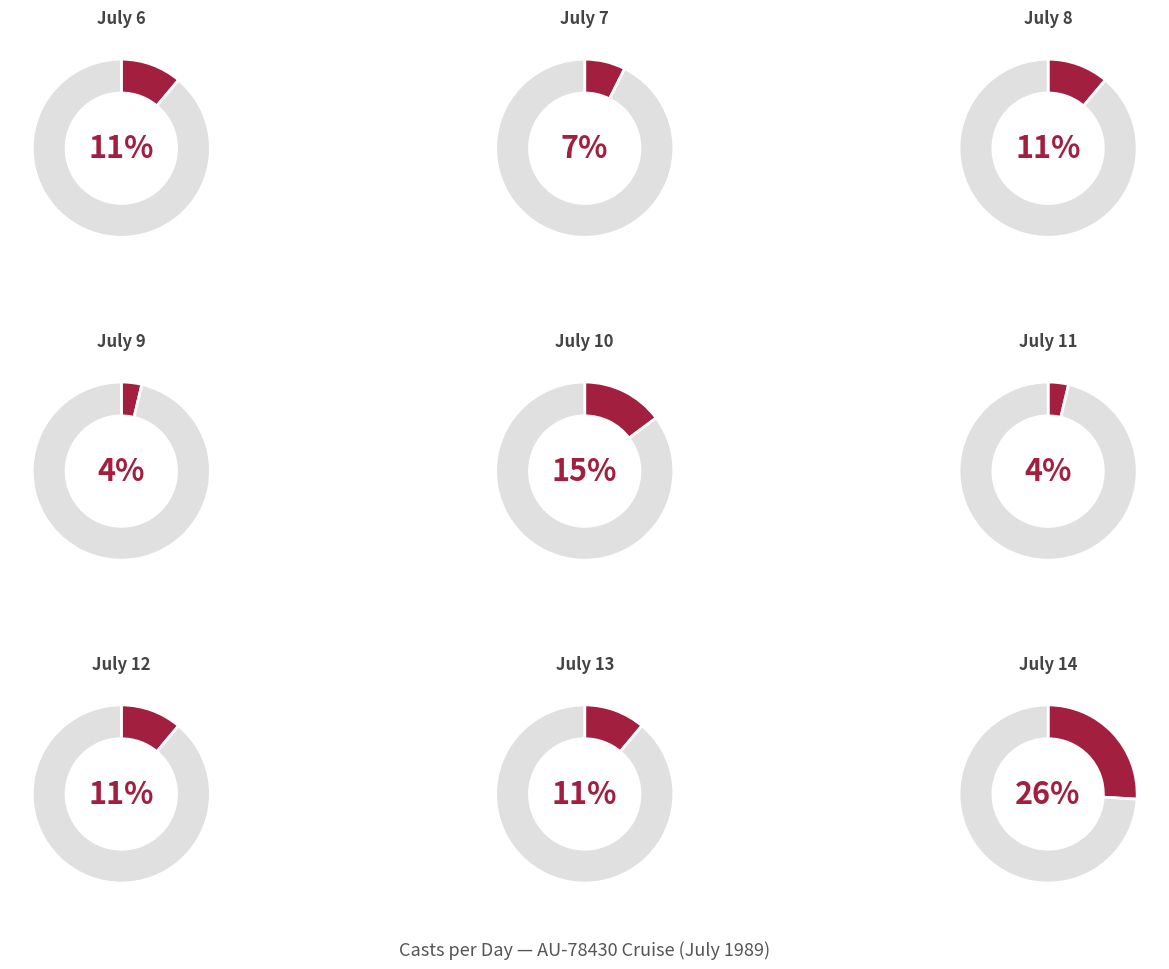

Which category has the biggest portion of the pie?

Day 14